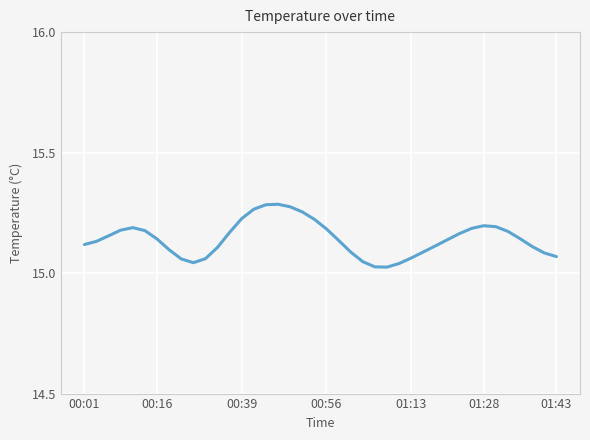

What is the difference between the maximum and minimum values?

0.3